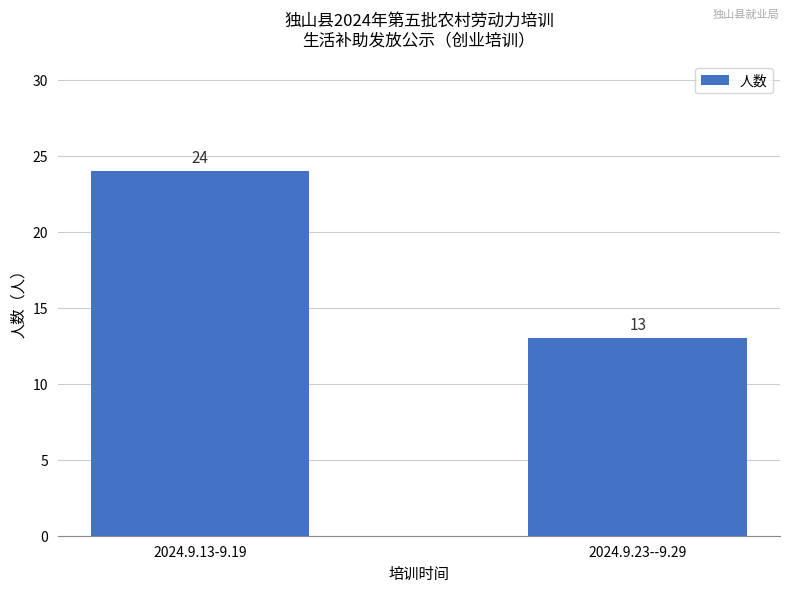

List the labels in order of value, largest first.

2024.9.13-9.19, 2024.9.23--9.29